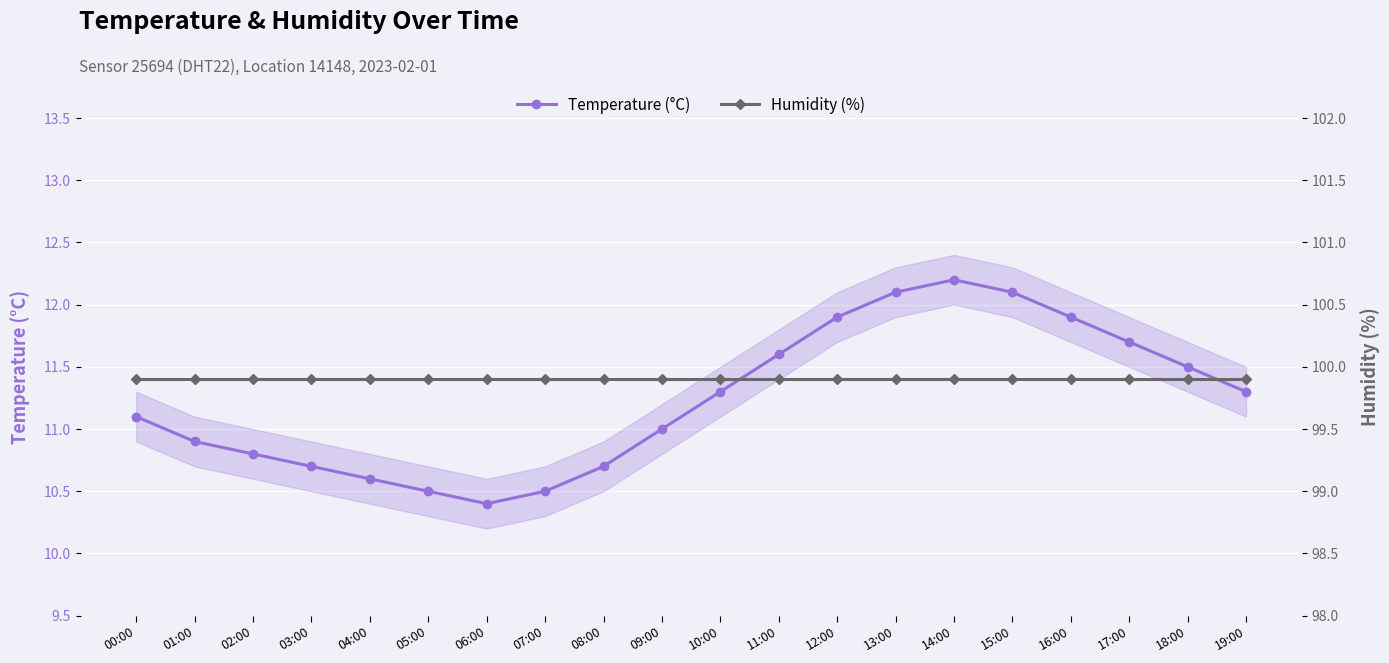

True or false: Temperature (°C) has more than 2 points higher than both neighbors.

False